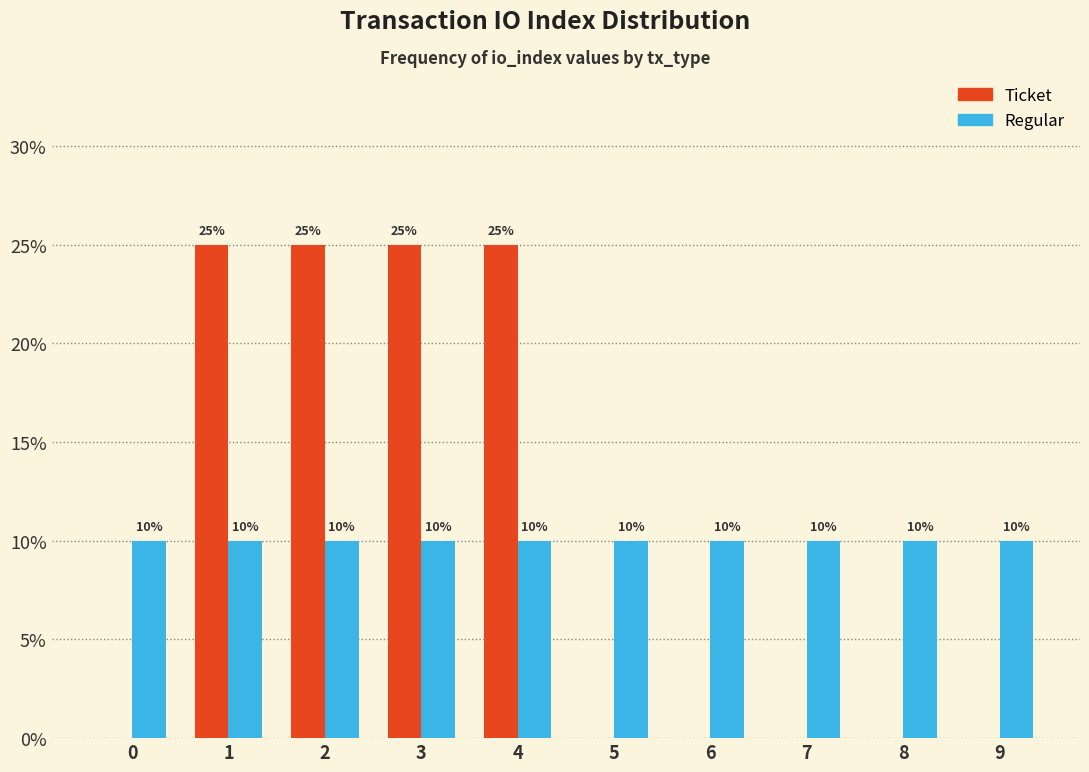

Reading left to right, list all the values displayed in this chart.

Ticket: 0=0	1=25	2=25	3=25	4=25	5=0	6=0	7=0	8=0	9=0
Regular: 0=10	1=10	2=10	3=10	4=10	5=10	6=10	7=10	8=10	9=10